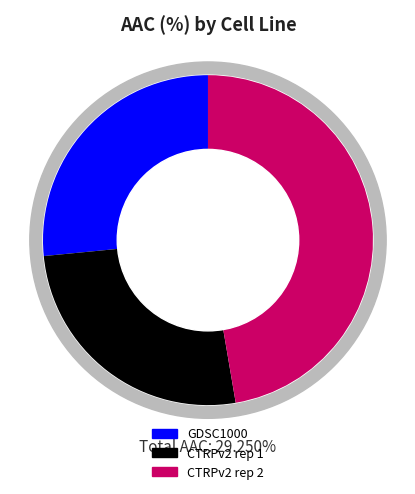

Count the number of slices in the pie.

3